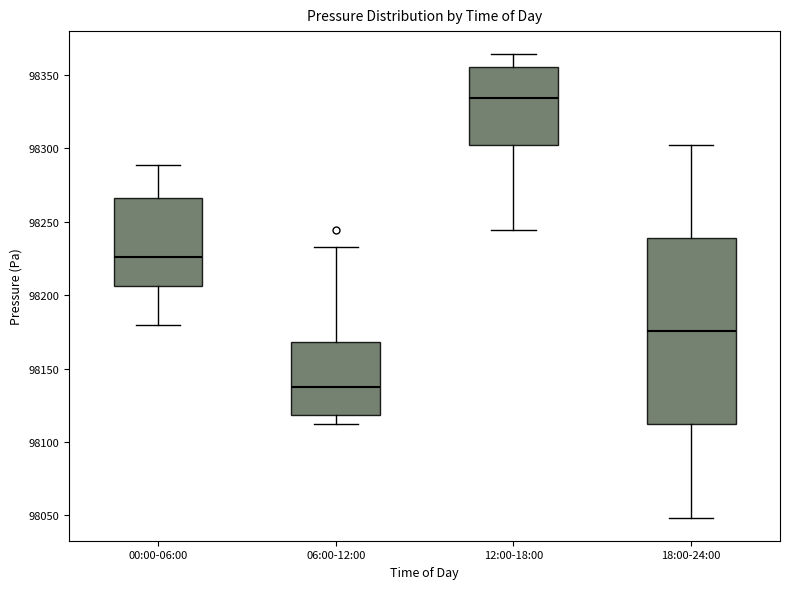

Reading left to right, read every box against the y-axis: the position of its median line, the range the box covers, and the ends of its whiskers. The values are not printed on the chart, so give them approximately, as read against the axis.

00:00-06:00: median 98225, box 98205 to 98265, whiskers 98180 to 98290
06:00-12:00: median 98140, box 98120 to 98170, whiskers 98110 to 98235
12:00-18:00: median 98335, box 98305 to 98355, whiskers 98245 to 98365
18:00-24:00: median 98175, box 98110 to 98240, whiskers 98050 to 98300